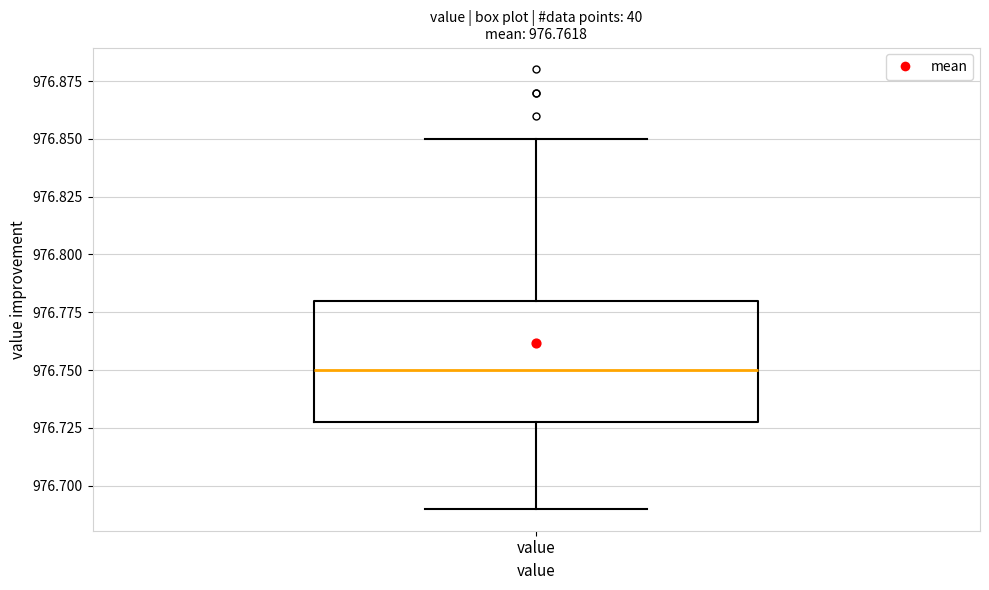

Where is the upper edge of the box for value on the y-axis? The values are not printed on the chart, so give them approximately, as read against the axis.

976.78